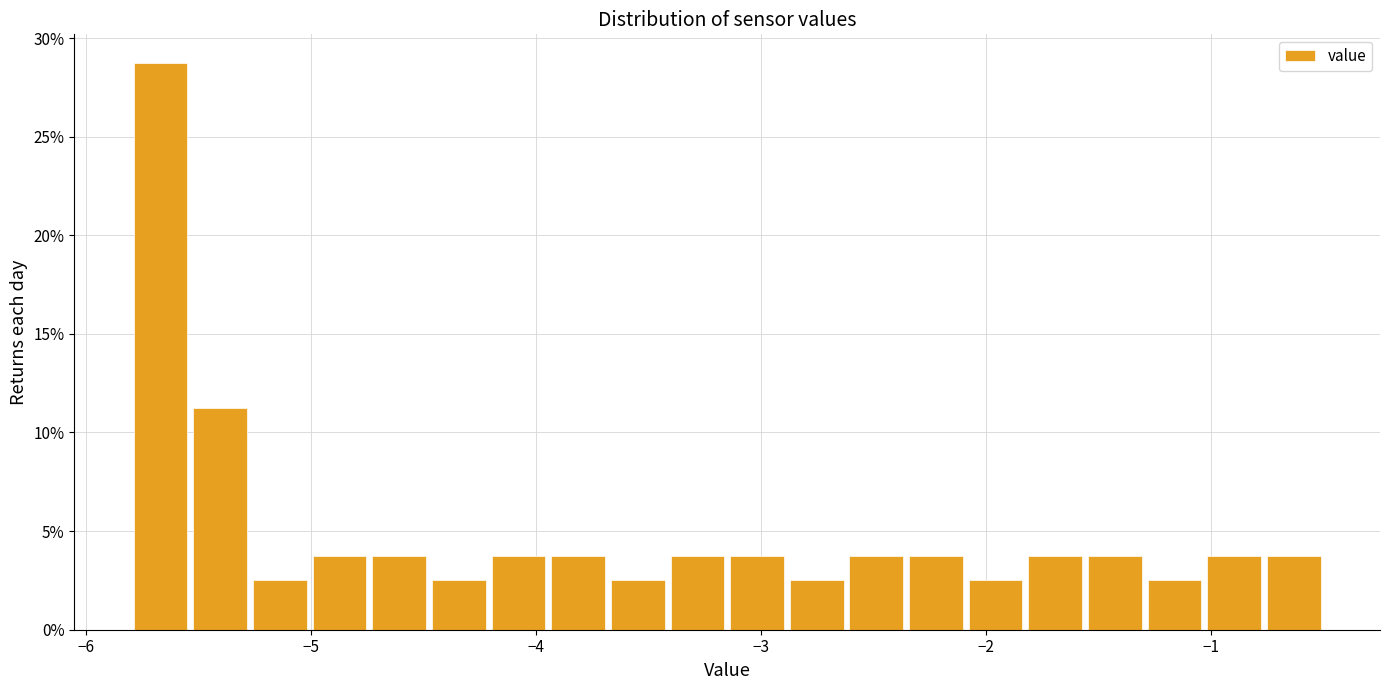

Around what value on the x-axis is the tallest bar? Give the approximate position of its centre, as read against the axis.

-5.7